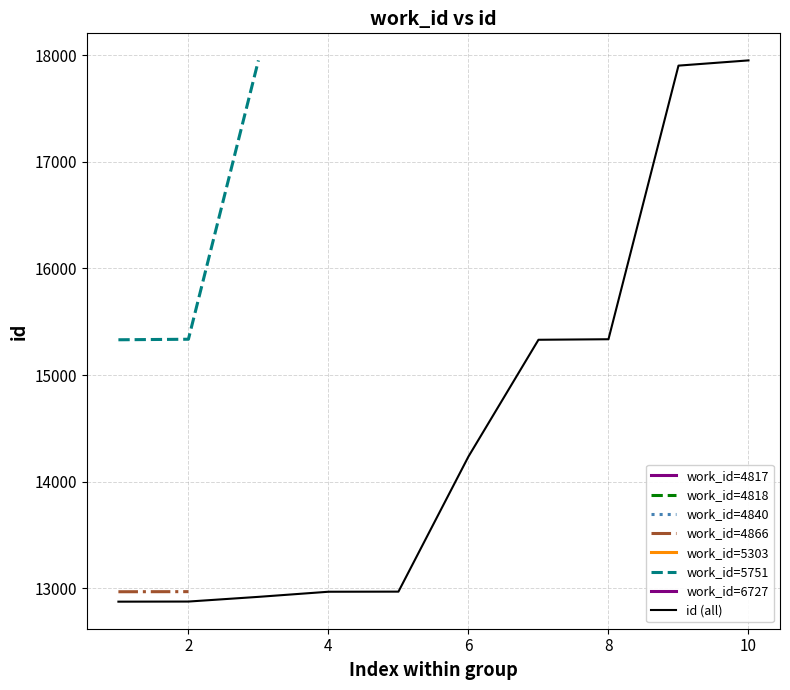

What is the difference between the second highest and minimum values?

5027